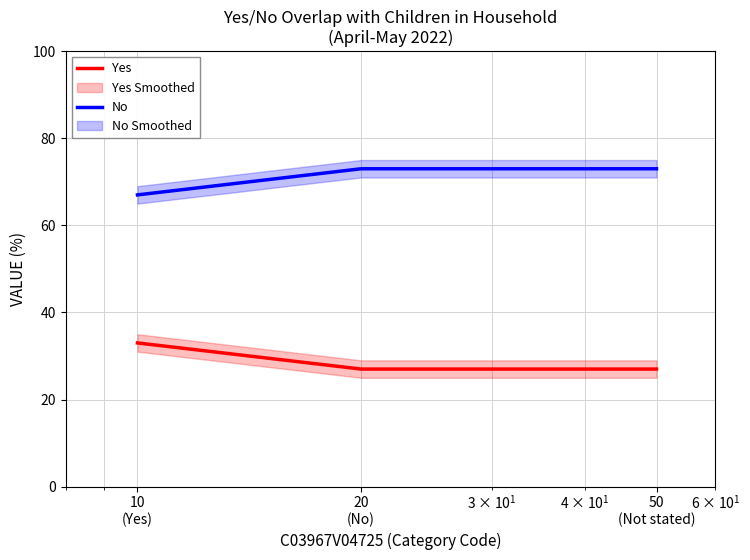

What is the label of the 3rd point from the right?

10
(Yes)